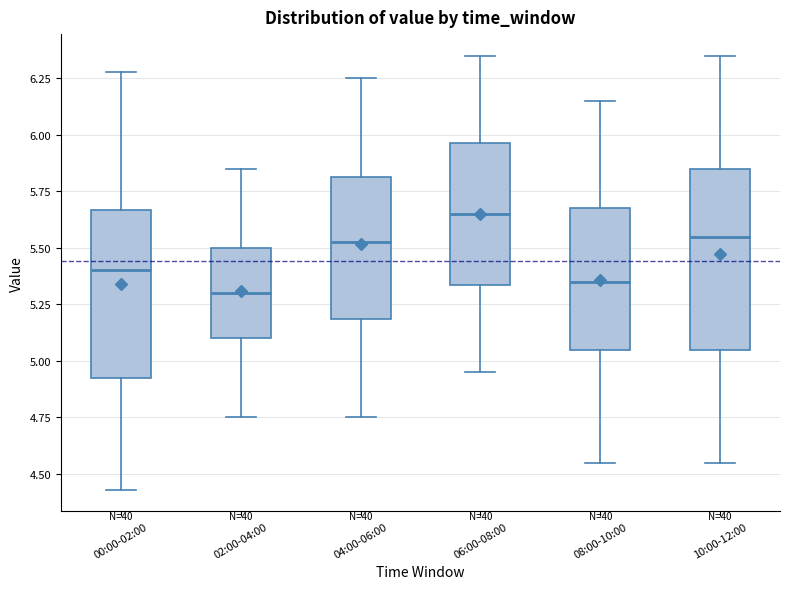

Which box has the highest median line?

06:00-08:00